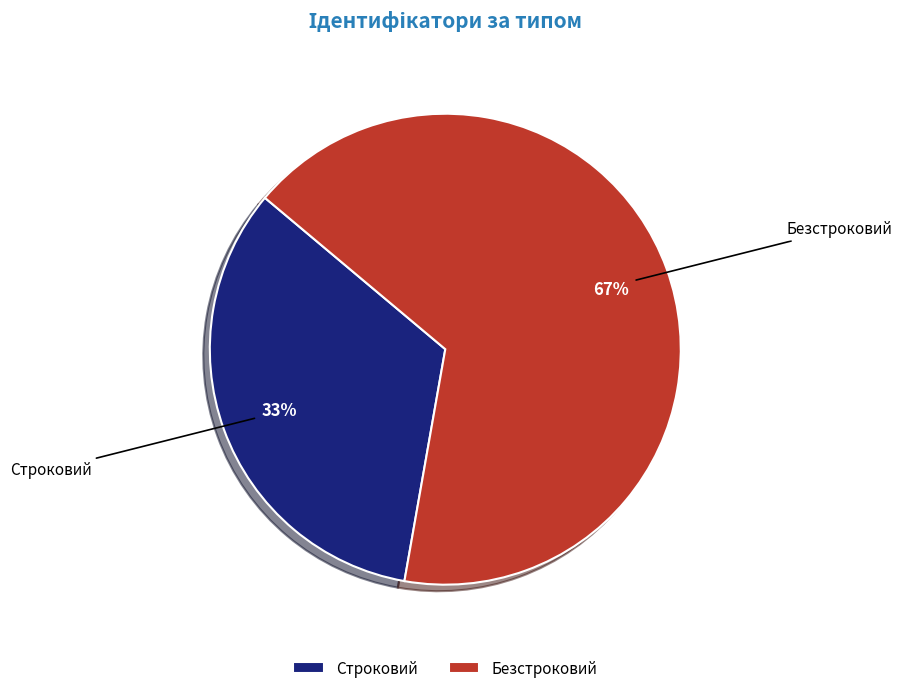

Does Строковий account for over 50% of the chart?

No